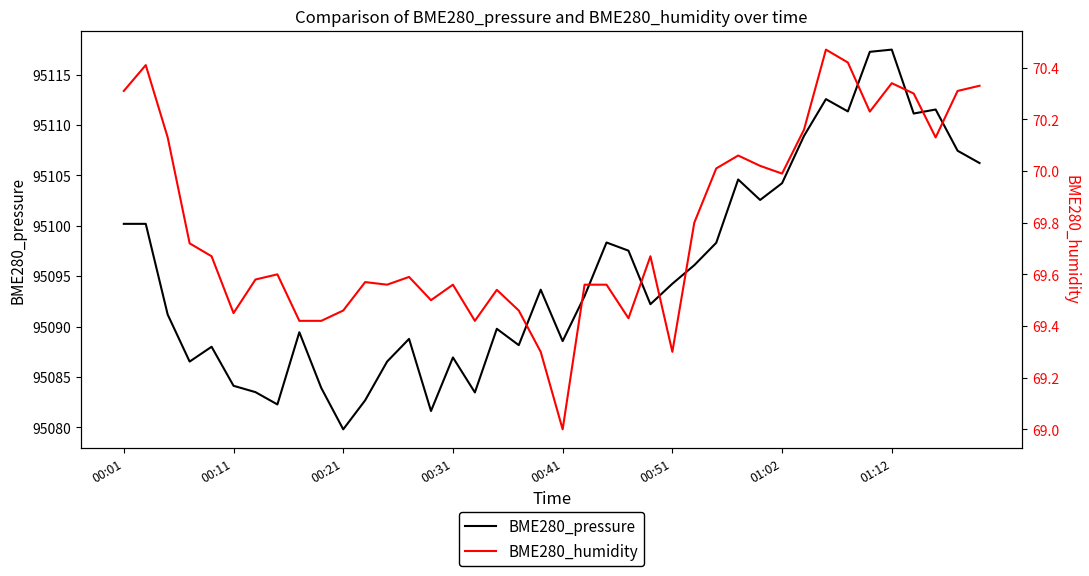

Which series has the largest total across all categories?

BME280_pressure